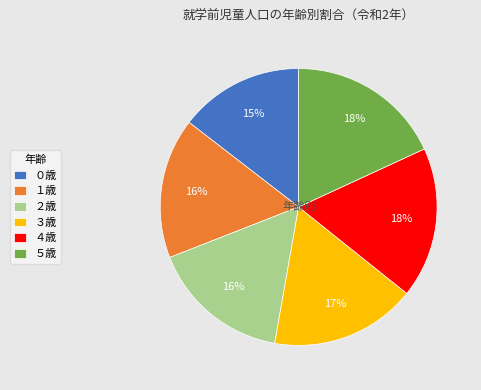

Is there a majority slice in this chart?

No